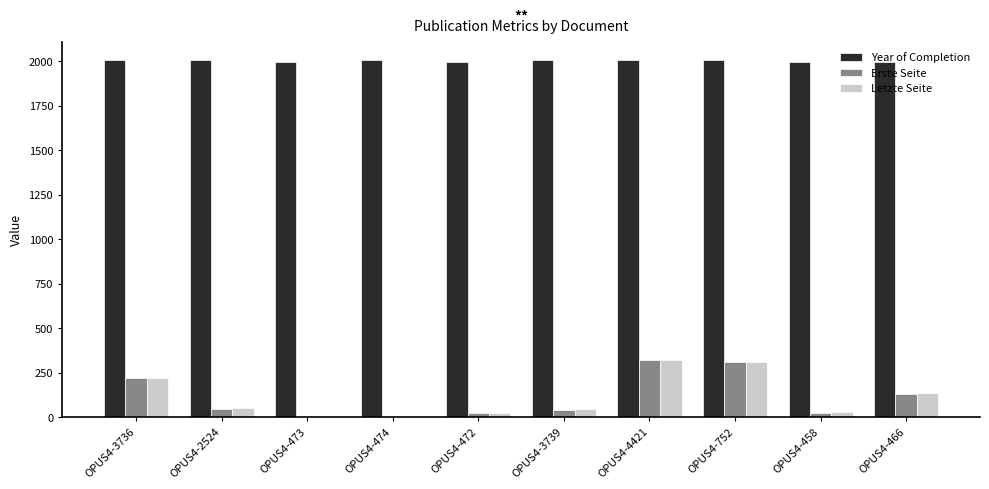

Which series has the largest total across all categories?

Year of Completion